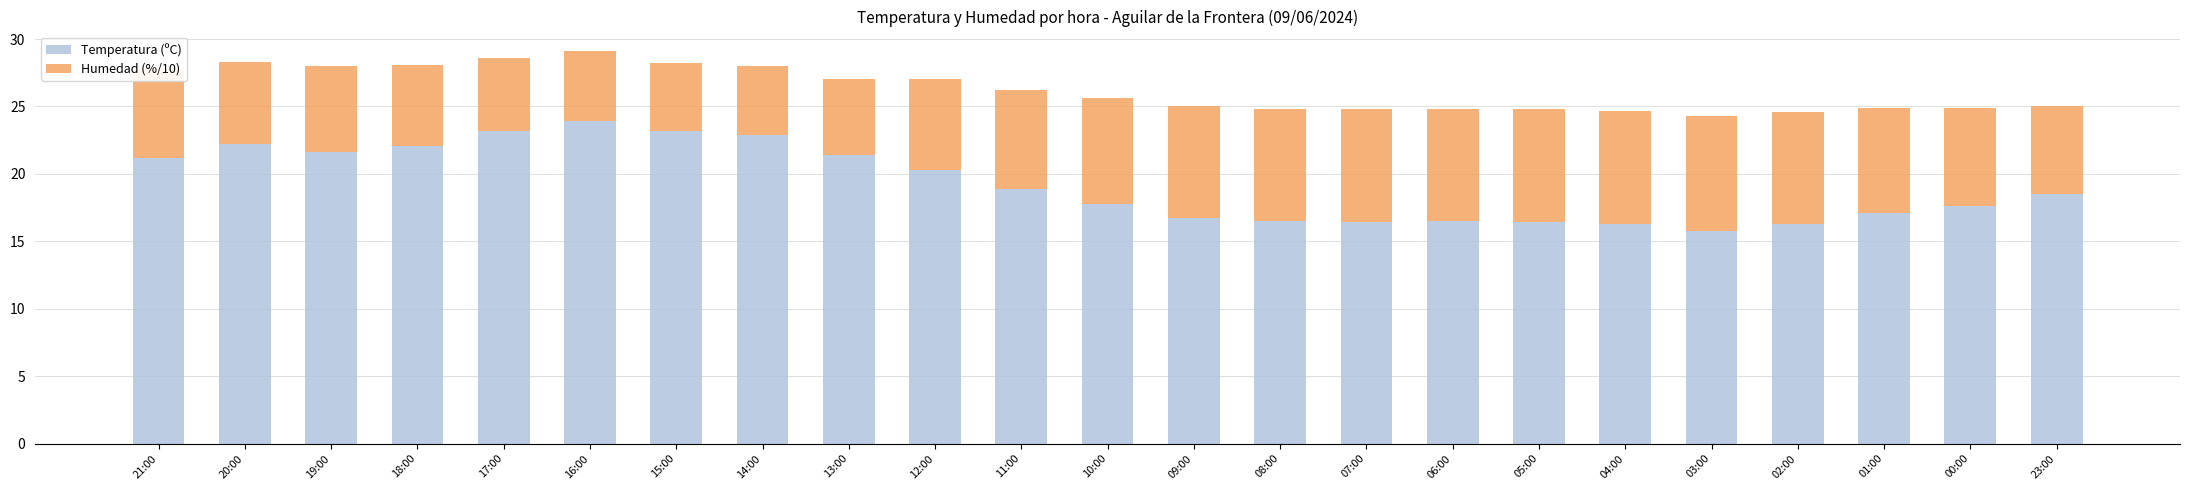

True or false: Temperatura (ºC) has a value of 22.2 at 20:00.

True